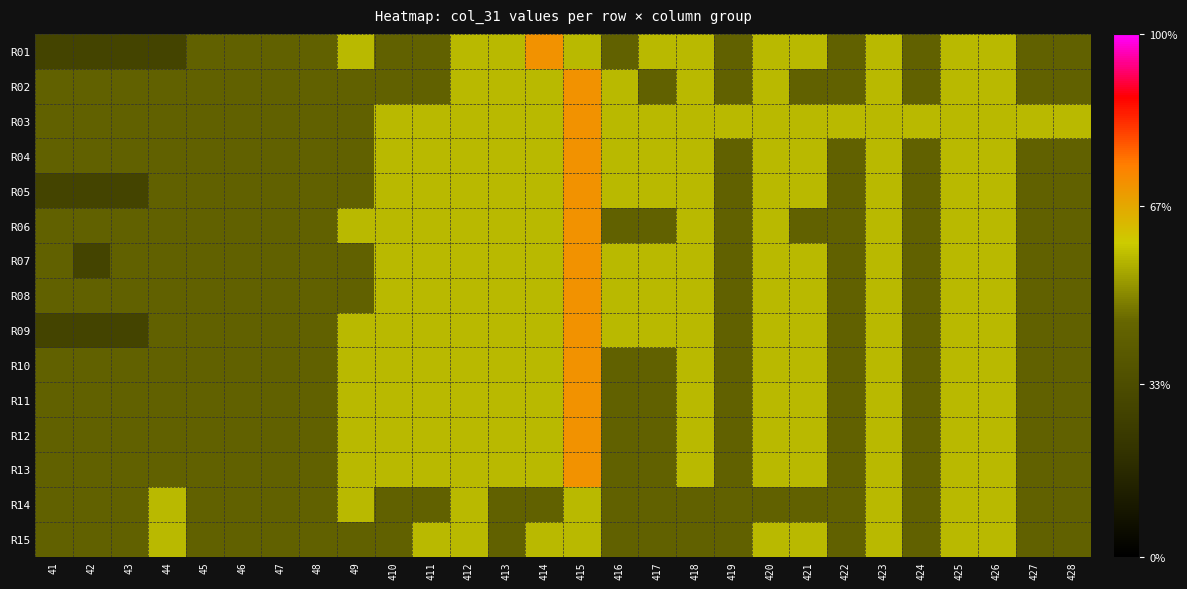

Reading left to right, extract all data points from this chart.

R01: 41=0.0	42=0.0	43=0.0	44=0.0	45=0.1	46=0.1	47=0.1	48=0.1	49=0.1	410=0.1	411=0.1	412=0.1	413=0.1	414=0.1	415=0.1	416=0.1	417=0.1	418=0.1	419=0.1	420=0.1	421=0.1	422=0.1	423=0.1	424=0.1	425=0.1	426=0.1	427=0.1	428=0.1
R02: 41=0.1	42=0.1	43=0.1	44=0.1	45=0.1	46=0.1	47=0.1	48=0.1	49=0.1	410=0.1	411=0.1	412=0.1	413=0.1	414=0.1	415=0.1	416=0.1	417=0.1	418=0.1	419=0.1	420=0.1	421=0.1	422=0.1	423=0.1	424=0.1	425=0.1	426=0.1	427=0.1	428=0.1
R03: 41=0.1	42=0.1	43=0.1	44=0.1	45=0.1	46=0.1	47=0.1	48=0.1	49=0.1	410=0.1	411=0.1	412=0.1	413=0.1	414=0.1	415=0.1	416=0.1	417=0.1	418=0.1	419=0.1	420=0.1	421=0.1	422=0.1	423=0.1	424=0.1	425=0.1	426=0.1	427=0.1	428=0.1
R04: 41=0.1	42=0.1	43=0.1	44=0.1	45=0.1	46=0.1	47=0.1	48=0.1	49=0.1	410=0.1	411=0.1	412=0.1	413=0.1	414=0.1	415=0.1	416=0.1	417=0.1	418=0.1	419=0.1	420=0.1	421=0.1	422=0.1	423=0.1	424=0.1	425=0.1	426=0.1	427=0.1	428=0.1
R05: 41=0.0	42=0.0	43=0.0	44=0.1	45=0.1	46=0.1	47=0.1	48=0.1	49=0.1	410=0.1	411=0.1	412=0.1	413=0.1	414=0.1	415=0.1	416=0.1	417=0.1	418=0.1	419=0.1	420=0.1	421=0.1	422=0.1	423=0.1	424=0.1	425=0.1	426=0.1	427=0.1	428=0.1
R06: 41=0.1	42=0.1	43=0.1	44=0.1	45=0.1	46=0.1	47=0.1	48=0.1	49=0.1	410=0.1	411=0.1	412=0.1	413=0.1	414=0.1	415=0.1	416=0.1	417=0.1	418=0.1	419=0.1	420=0.1	421=0.1	422=0.1	423=0.1	424=0.1	425=0.1	426=0.1	427=0.1	428=0.1
R07: 41=0.1	42=0.0	43=0.1	44=0.1	45=0.1	46=0.1	47=0.1	48=0.1	49=0.1	410=0.1	411=0.1	412=0.1	413=0.1	414=0.1	415=0.1	416=0.1	417=0.1	418=0.1	419=0.1	420=0.1	421=0.1	422=0.1	423=0.1	424=0.1	425=0.1	426=0.1	427=0.1	428=0.1
R08: 41=0.1	42=0.1	43=0.1	44=0.1	45=0.1	46=0.1	47=0.1	48=0.1	49=0.1	410=0.1	411=0.1	412=0.1	413=0.1	414=0.1	415=0.1	416=0.1	417=0.1	418=0.1	419=0.1	420=0.1	421=0.1	422=0.1	423=0.1	424=0.1	425=0.1	426=0.1	427=0.1	428=0.1
R09: 41=0.0	42=0.0	43=0.0	44=0.1	45=0.1	46=0.1	47=0.1	48=0.1	49=0.1	410=0.1	411=0.1	412=0.1	413=0.1	414=0.1	415=0.1	416=0.1	417=0.1	418=0.1	419=0.1	420=0.1	421=0.1	422=0.1	423=0.1	424=0.1	425=0.1	426=0.1	427=0.1	428=0.1
R10: 41=0.1	42=0.1	43=0.1	44=0.1	45=0.1	46=0.1	47=0.1	48=0.1	49=0.1	410=0.1	411=0.1	412=0.1	413=0.1	414=0.1	415=0.1	416=0.1	417=0.1	418=0.1	419=0.1	420=0.1	421=0.1	422=0.1	423=0.1	424=0.1	425=0.1	426=0.1	427=0.1	428=0.1
R11: 41=0.1	42=0.1	43=0.1	44=0.1	45=0.1	46=0.1	47=0.1	48=0.1	49=0.1	410=0.1	411=0.1	412=0.1	413=0.1	414=0.1	415=0.1	416=0.1	417=0.1	418=0.1	419=0.1	420=0.1	421=0.1	422=0.1	423=0.1	424=0.1	425=0.1	426=0.1	427=0.1	428=0.1
R12: 41=0.1	42=0.1	43=0.1	44=0.1	45=0.1	46=0.1	47=0.1	48=0.1	49=0.1	410=0.1	411=0.1	412=0.1	413=0.1	414=0.1	415=0.1	416=0.1	417=0.1	418=0.1	419=0.1	420=0.1	421=0.1	422=0.1	423=0.1	424=0.1	425=0.1	426=0.1	427=0.1	428=0.1
R13: 41=0.1	42=0.1	43=0.1	44=0.1	45=0.1	46=0.1	47=0.1	48=0.1	49=0.1	410=0.1	411=0.1	412=0.1	413=0.1	414=0.1	415=0.1	416=0.1	417=0.1	418=0.1	419=0.1	420=0.1	421=0.1	422=0.1	423=0.1	424=0.1	425=0.1	426=0.1	427=0.1	428=0.1
R14: 41=0.1	42=0.1	43=0.1	44=0.1	45=0.1	46=0.1	47=0.1	48=0.1	49=0.1	410=0.1	411=0.1	412=0.1	413=0.1	414=0.1	415=0.1	416=0.1	417=0.1	418=0.1	419=0.1	420=0.1	421=0.1	422=0.1	423=0.1	424=0.1	425=0.1	426=0.1	427=0.1	428=0.1
R15: 41=0.1	42=0.1	43=0.1	44=0.1	45=0.1	46=0.1	47=0.1	48=0.1	49=0.1	410=0.1	411=0.1	412=0.1	413=0.1	414=0.1	415=0.1	416=0.1	417=0.1	418=0.1	419=0.1	420=0.1	421=0.1	422=0.1	423=0.1	424=0.1	425=0.1	426=0.1	427=0.1	428=0.1